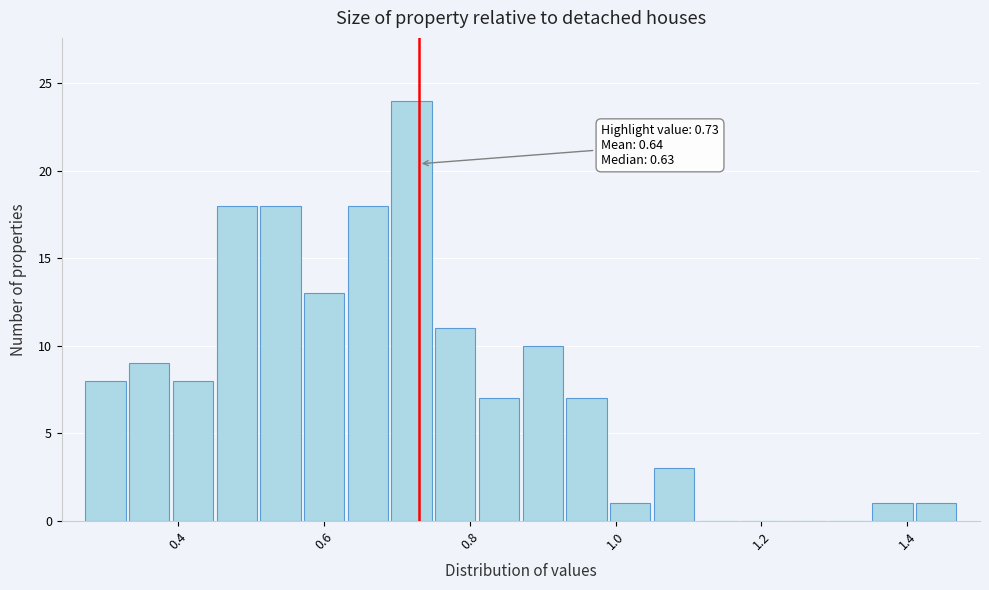

Around what value on the x-axis is the tallest bar? Give the approximate position of its centre, as read against the axis.

0.72